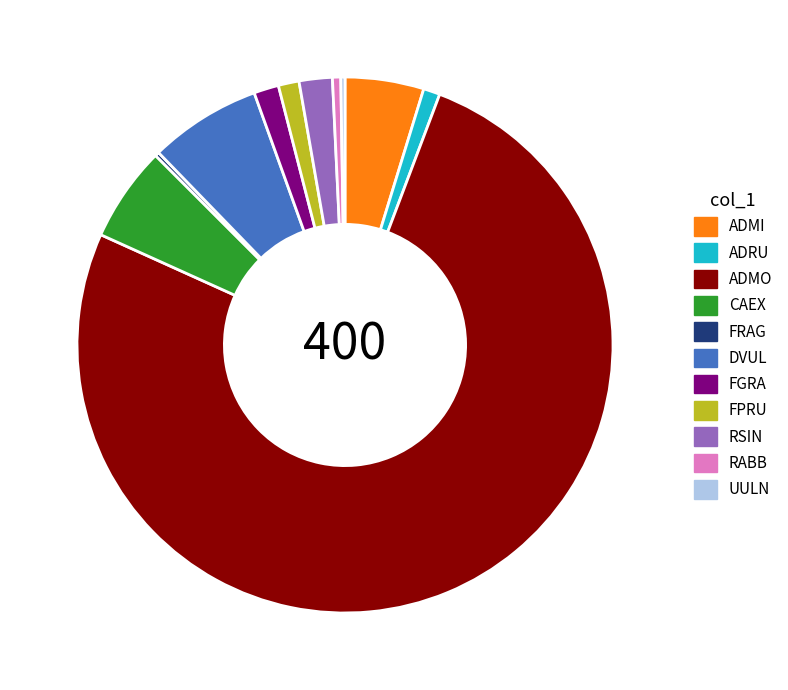

The FGRA slice represents 2% of the pie. True or false?

True